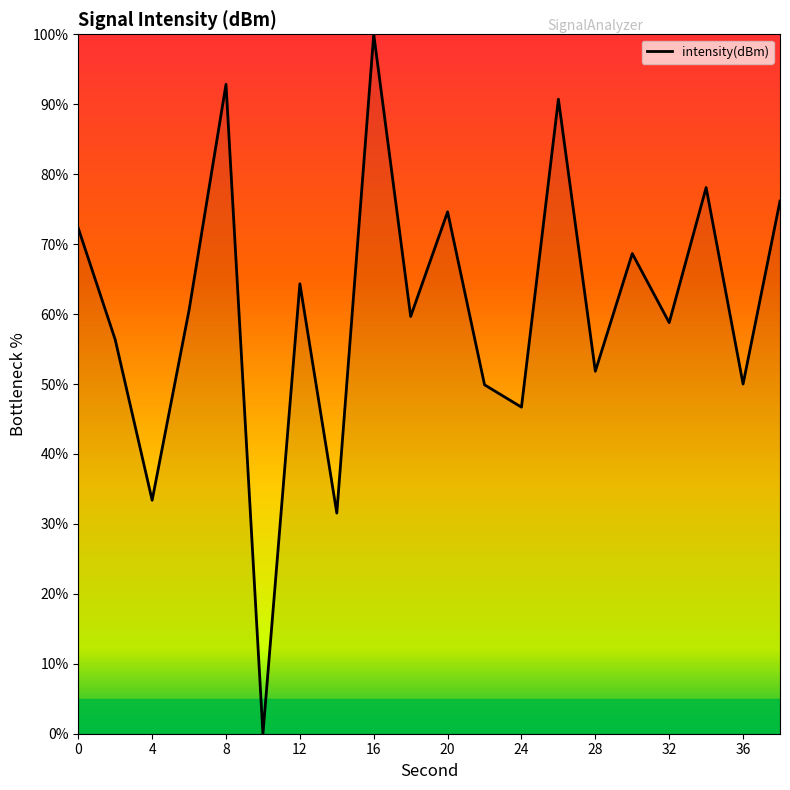

How many distinct data groups are displayed?

1